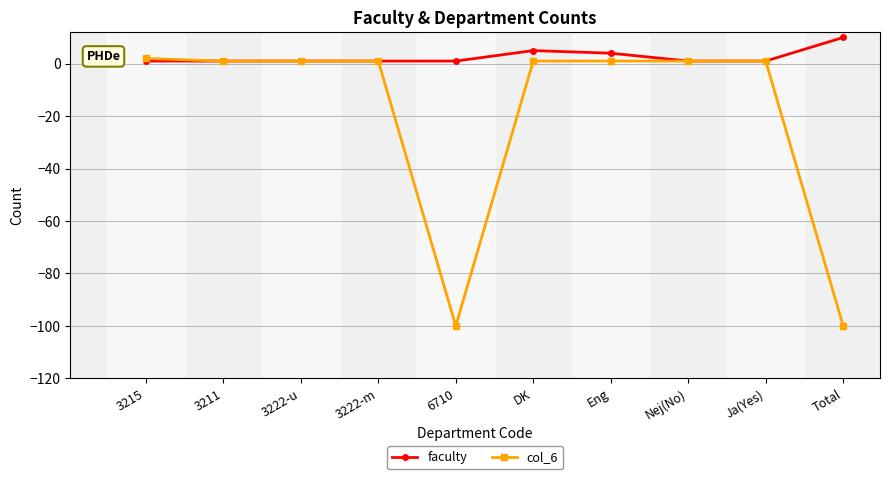

Is the value of col_6 at Eng greater than the value of faculty at DK?

No